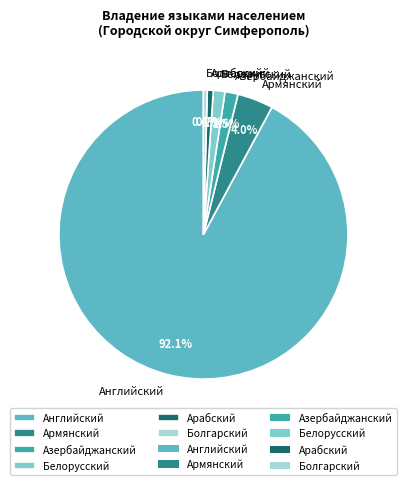

Is Болгарский the majority of the pie?

No